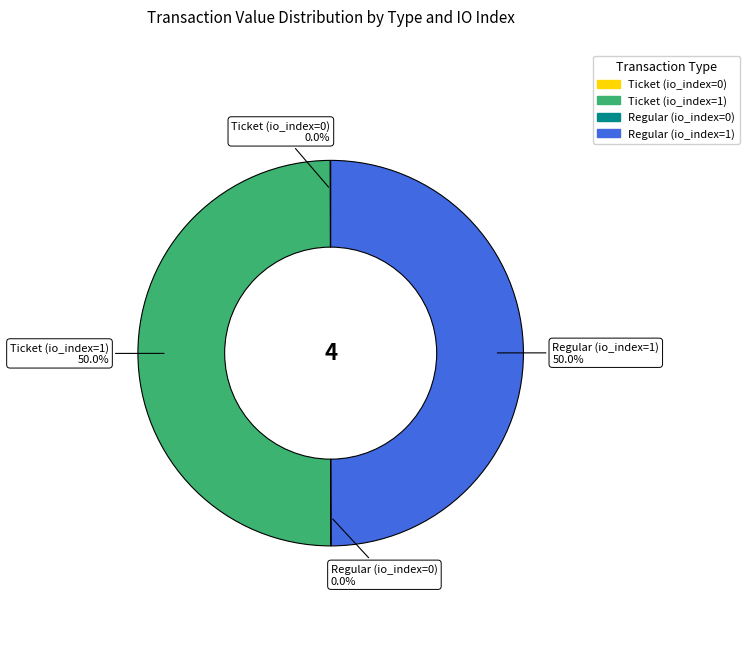

To the nearest percent, what portion does Regular (io_index=1) represent?

50%